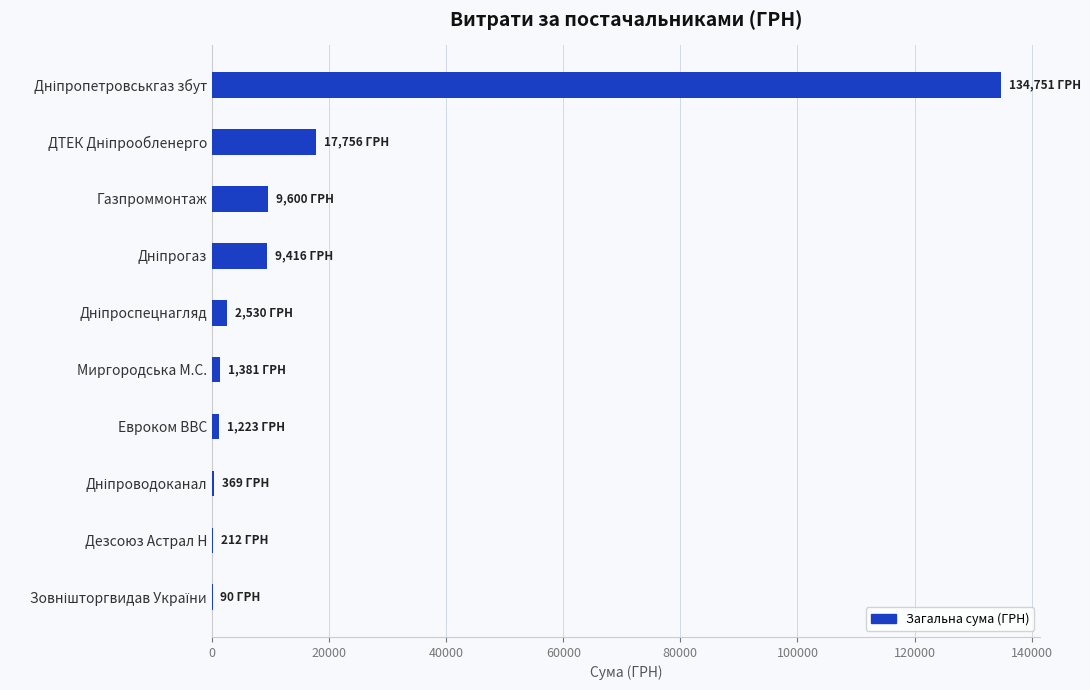

True or false: the data shows 14371.2 at Газпроммонтаж.

False